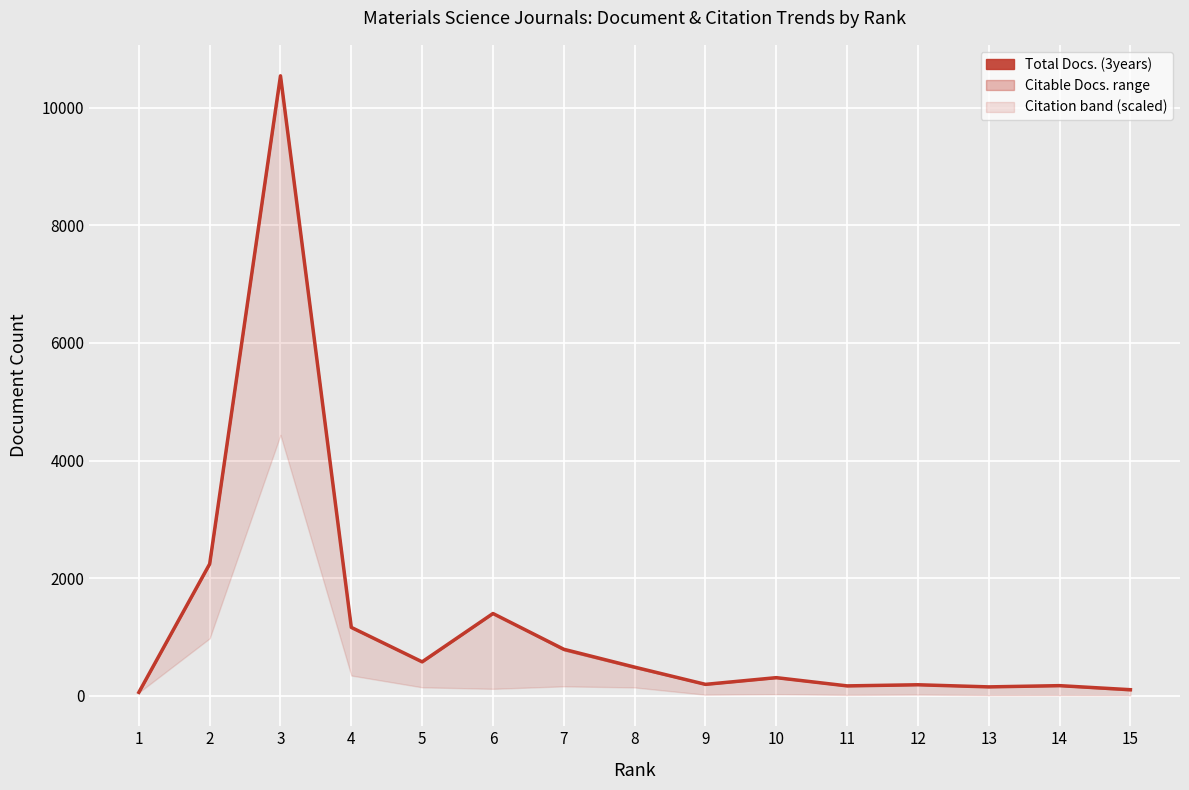

The chart shows a value of 17209 at 3. True or false?

False